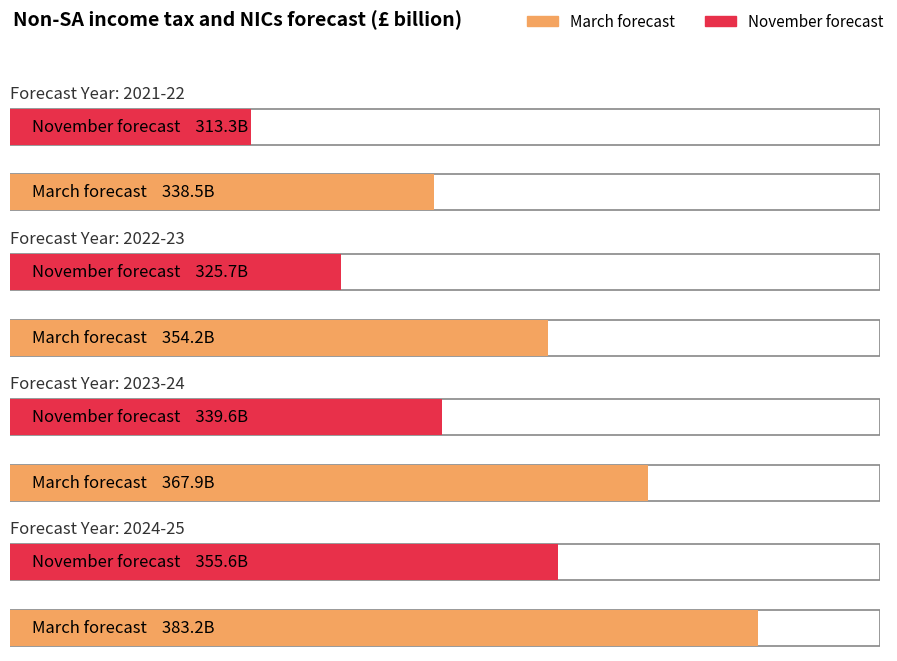

Reading left to right, extract all data points from this chart.

2021-22: March forecast=338.5	November forecast=313.3
2022-23: March forecast=354.2	November forecast=325.7
2023-24: March forecast=367.9	November forecast=339.6
2024-25: March forecast=383.2	November forecast=355.6